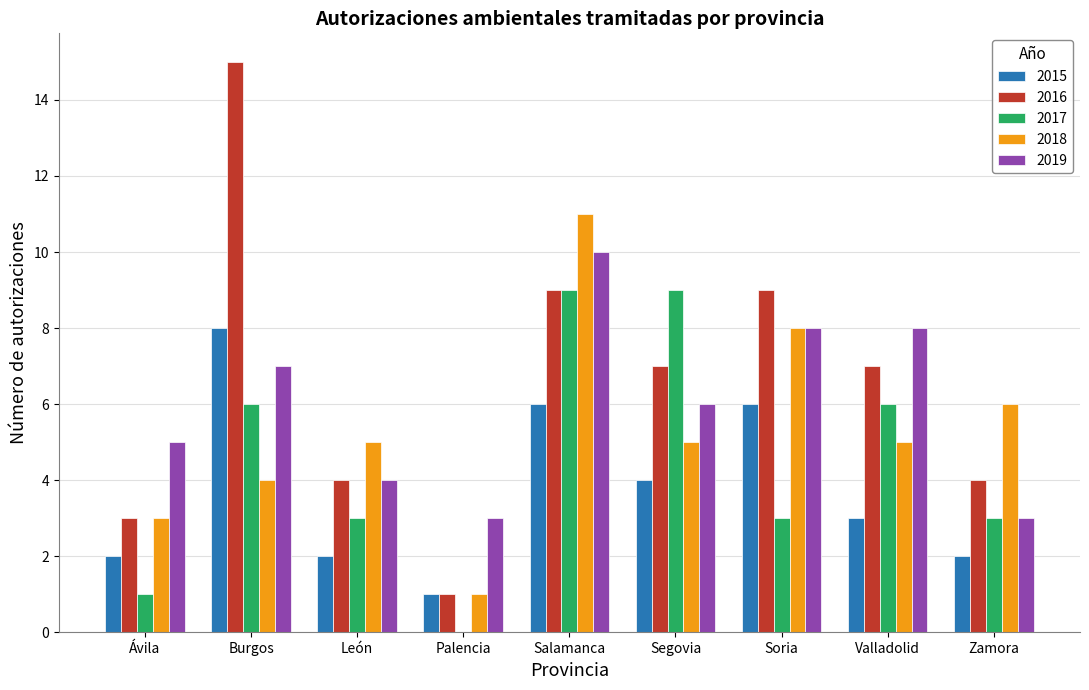

What is the sum of the 2016 values at Valladolid and León?

11